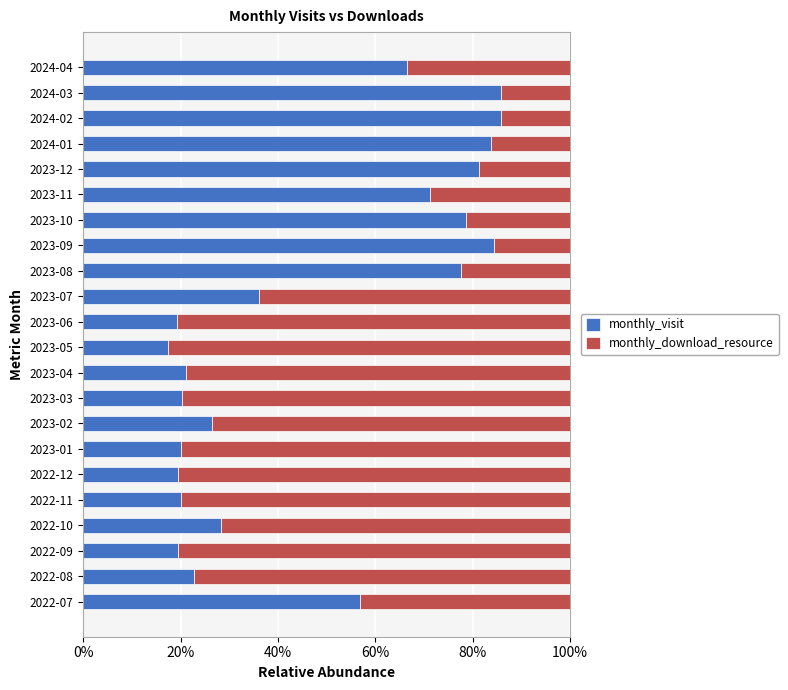

Count the number of data series in this chart.

2